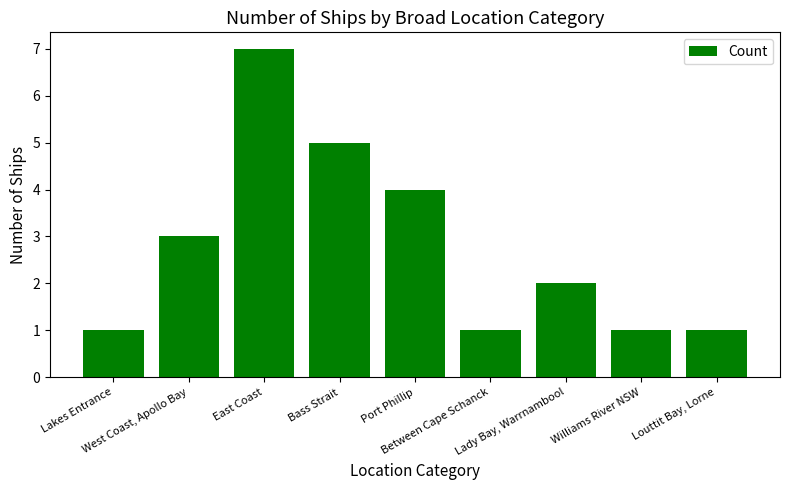

How many series are shown in this chart?

1